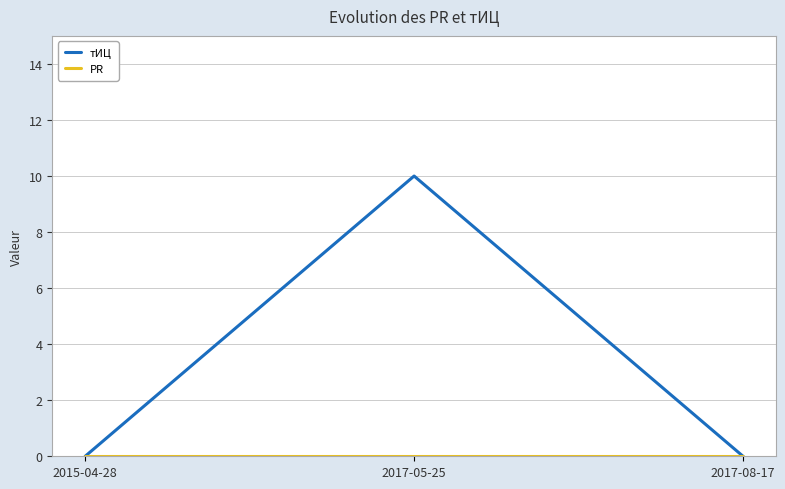

The тИЦ series shows 0 at 2017-08-17. True or false?

True